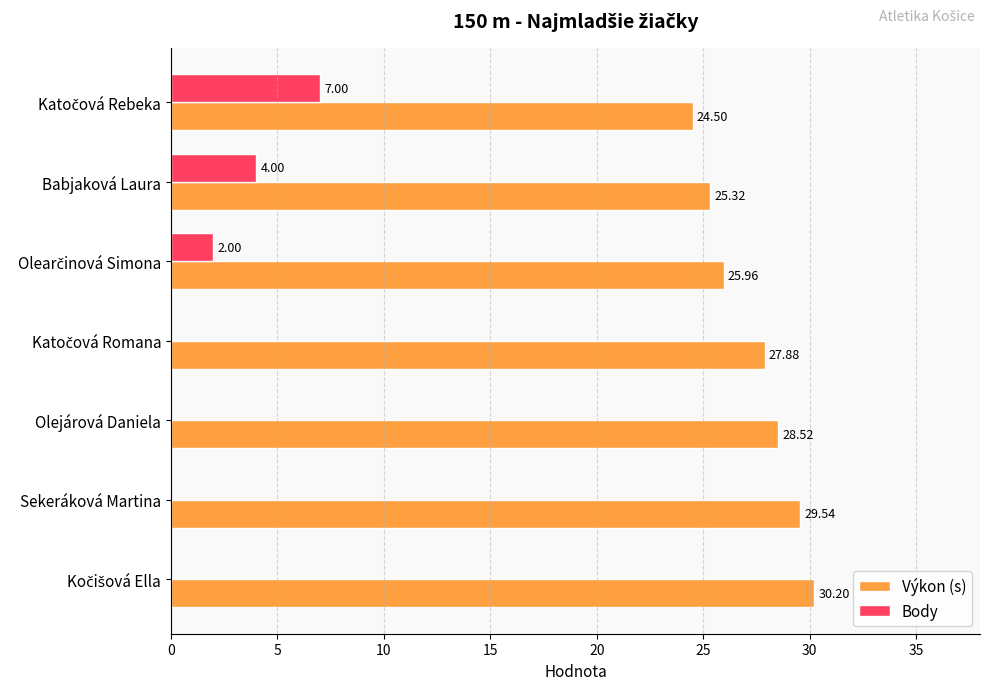

What is the sum of all Body values?

13.0